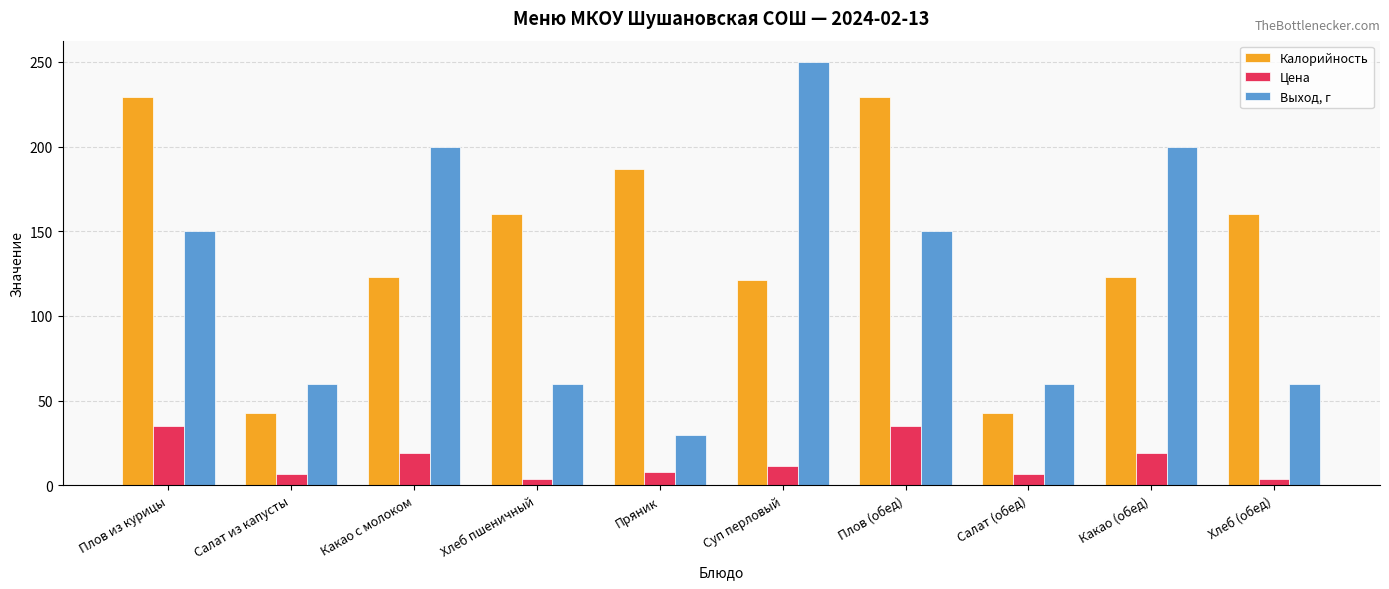

Which series has the largest total across all categories?

Калорийность